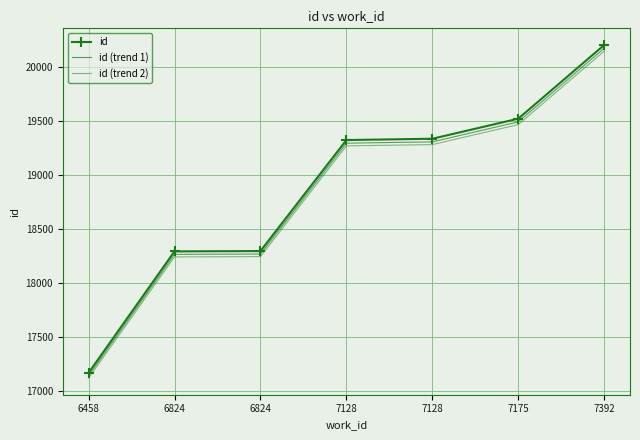

The id series shows 19327.0 at 7128. True or false?

True